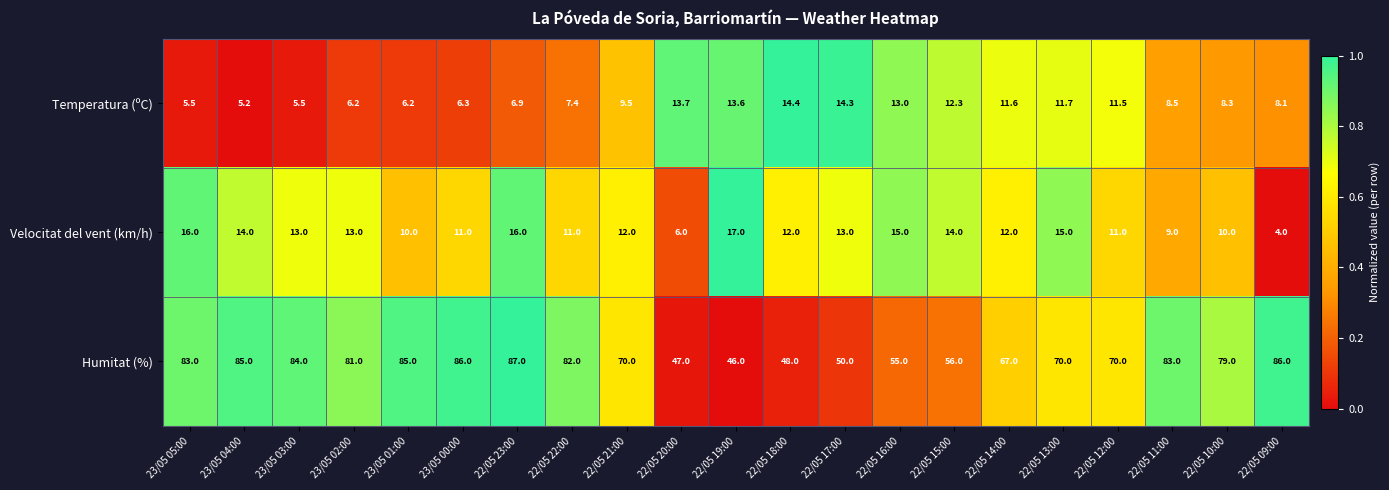

What is the difference between the highest and lowest values at 22/05 20:00?

41.0